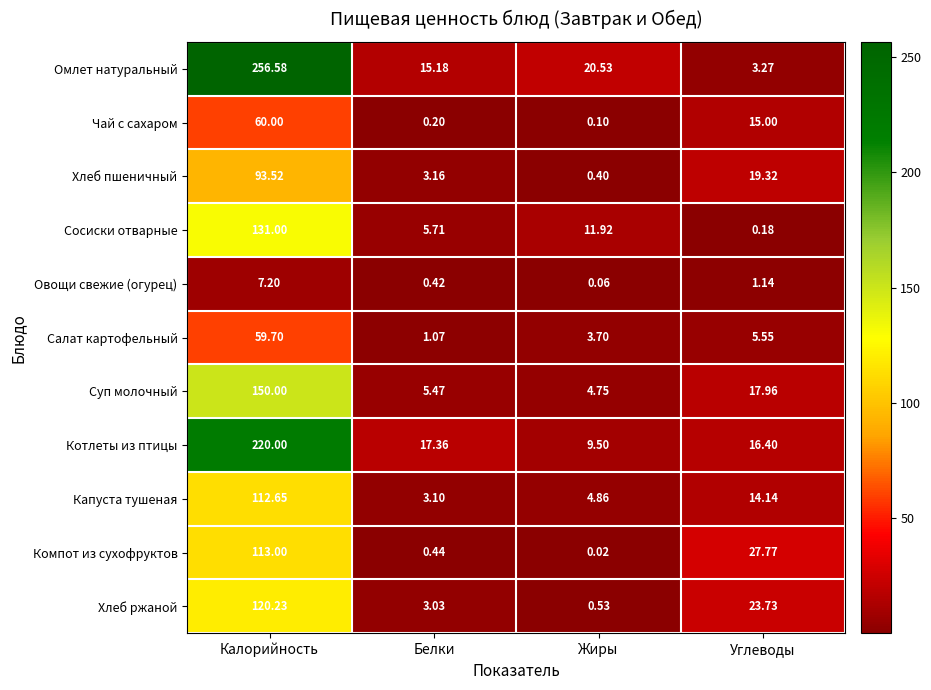

Which series has the largest total across all categories?

Омлет натуральный